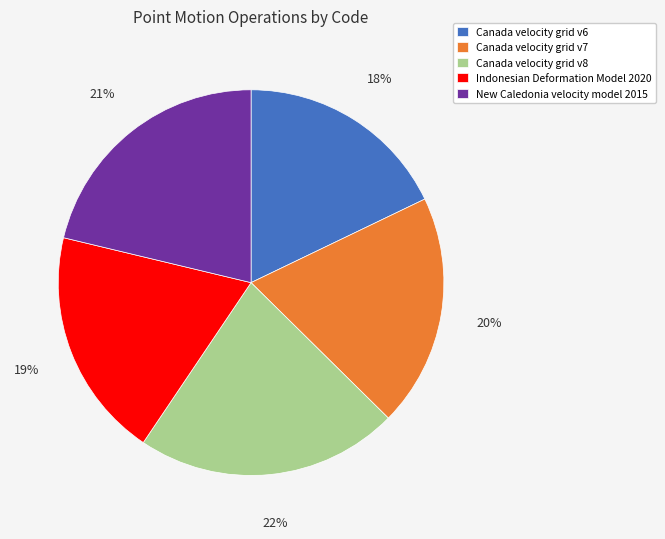

Is the sum of Canada velocity grid v6 and New Caledonia velocity model 2015 greater than half?

No